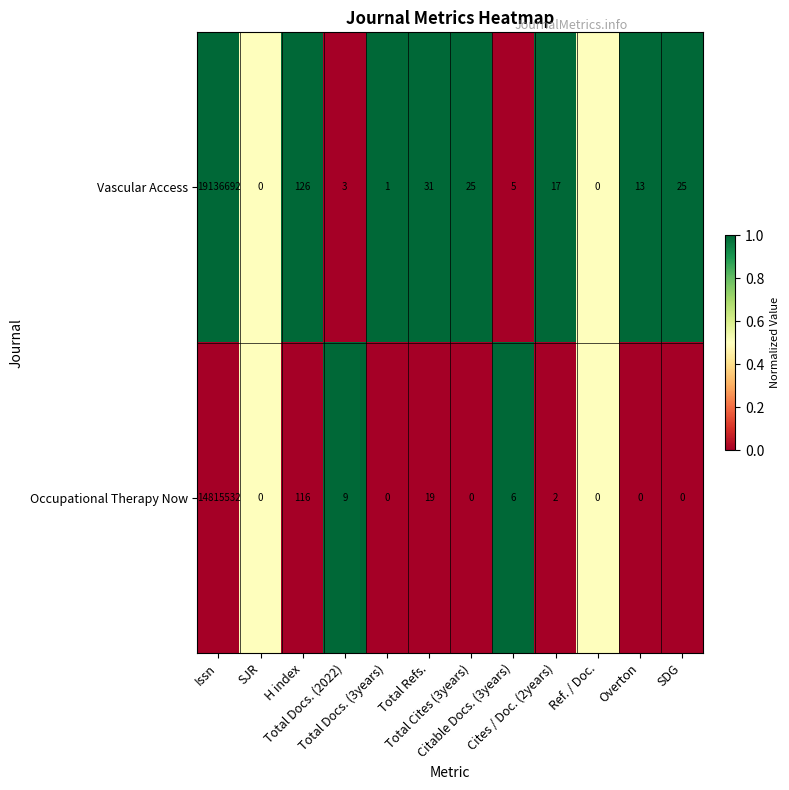

Which series has the largest total across all categories?

Vascular Access